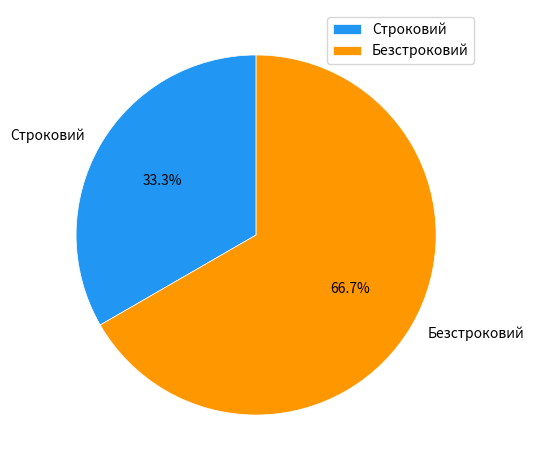

The Безстроковий slice represents 67% of the pie. True or false?

True